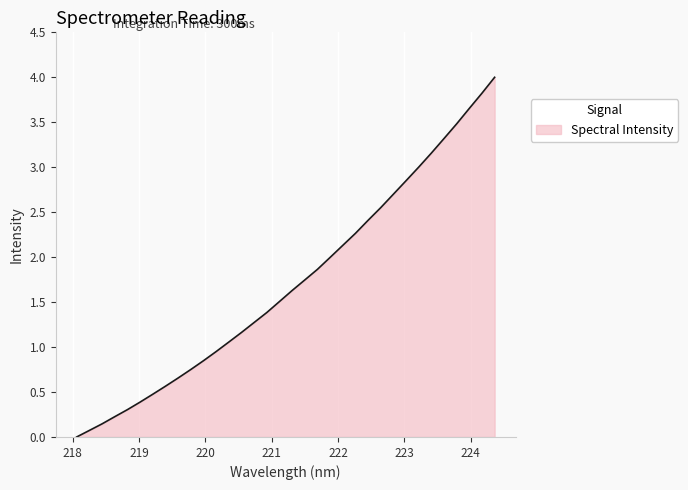

What is the greatest value displayed?

4.0